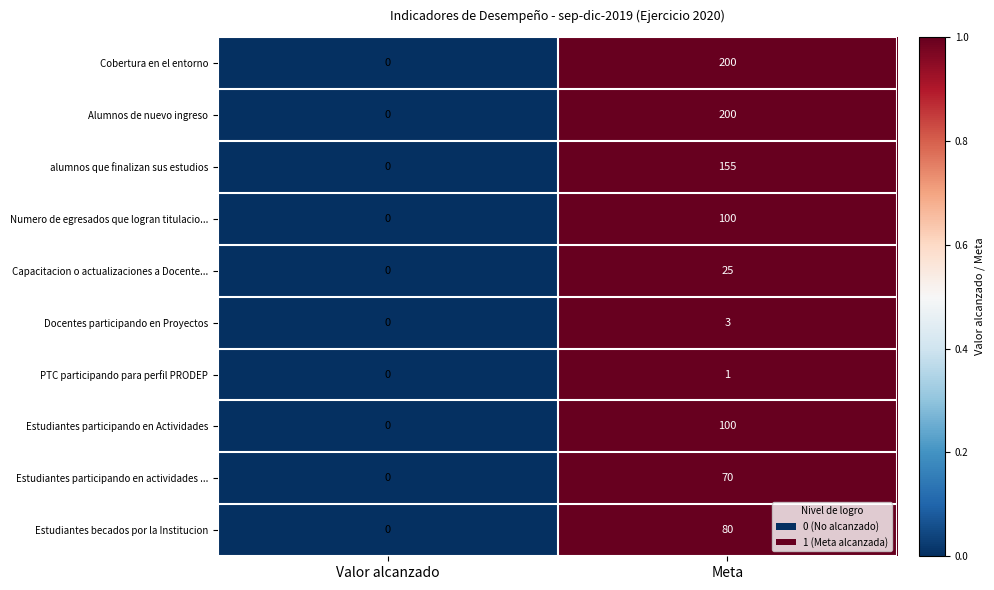

What is the difference between the Cobertura en el entorno values at Valor alcanzado and Meta?

200